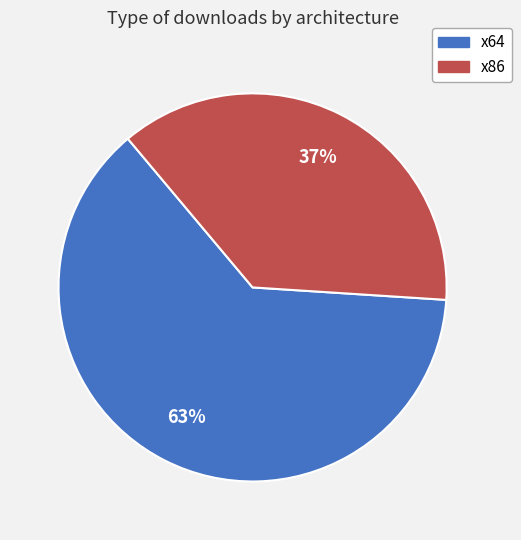

To the nearest percent, what is the average slice percentage?

50%